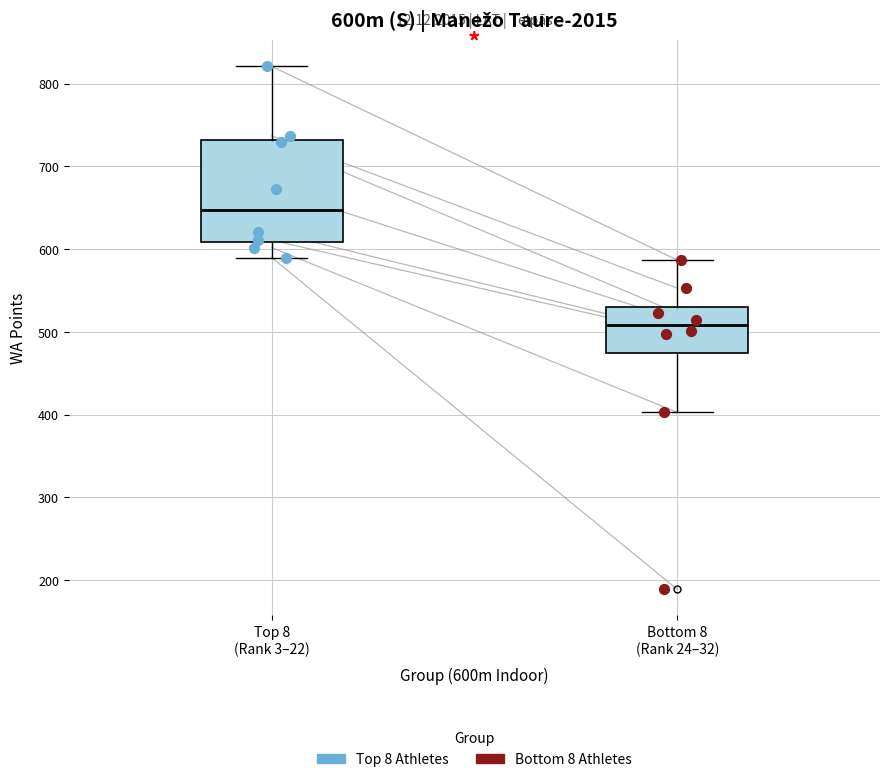

Reading left to right, transcribe this box plot: for each box, give where its median line is, the range the box spans, and where its two whiskers end, as read against the y-axis. The values are not printed on the chart, so give them approximately, as read against the axis.

Top 8 (Rank 3–22): median 650, box 610 to 730, whiskers 590 to 820
Bottom 8 (Rank 24–32): median 510, box 470 to 530, whiskers 400 to 590